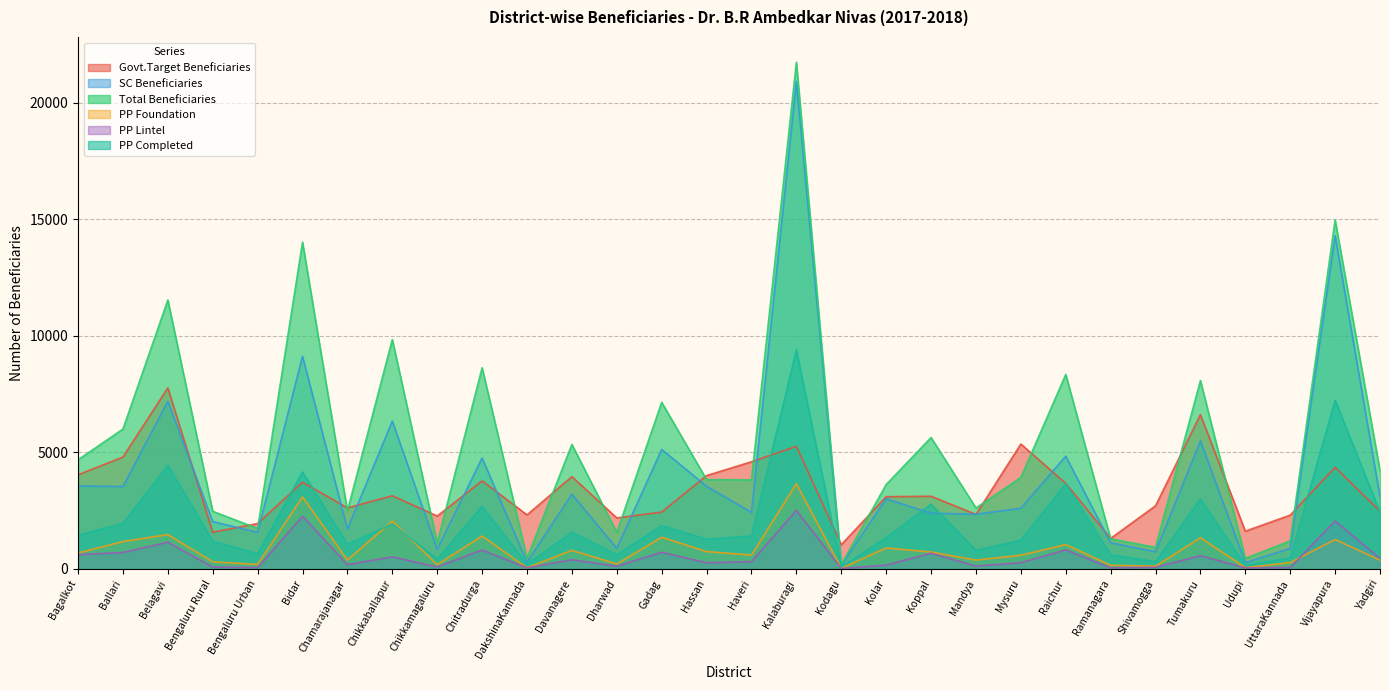

Reading left to right, list all the values displayed in this chart.

Govt.Target Beneficiaries: Bagalkot=4040	Ballari=4800	Belagavi=7770	Bengaluru Rural=1575	Bengaluru Urban=1950	Bidar=3720	Chamarajanagar=2620	Chikkaballapur=3140	Chikkamagaluru=2270	Chitradurga=3780	DakshinaKannada=2320	Davanagere=3960	Dharwad=2190	Gadag=2440	Hassan=4005	Haveri=4600	Kalaburagi=5260	Kodagu=1040	Kolar=3100	Koppal=3120	Mandya=2340	Mysuru=5360	Raichur=3672	Ramanagara=1310	Shivamogga=2710	Tumakuru=6620	Udupi=1620	UttaraKannada=2310	Vijayapura=4360	Yadgiri=2480
SC Beneficiaries: Bagalkot=3563	Ballari=3537	Belagavi=7190	Bengaluru Rural=2034	Bengaluru Urban=1570	Bidar=9125	Chamarajanagar=1707	Chikkaballapur=6346	Chikkamagaluru=845	Chitradurga=4760	DakshinaKannada=290	Davanagere=3207	Dharwad=885	Gadag=5128	Hassan=3549	Haveri=2428	Kalaburagi=20918	Kodagu=153	Kolar=3013	Koppal=2391	Mandya=2349	Mysuru=2604	Raichur=4838	Ramanagara=1125	Shivamogga=737	Tumakuru=5492	Udupi=268	UttaraKannada=887	Vijayapura=14300	Yadgiri=3098
Total Beneficiaries: Bagalkot=4685	Ballari=6002	Belagavi=11541	Bengaluru Rural=2473	Bengaluru Urban=1738	Bidar=14019	Chamarajanagar=2491	Chikkaballapur=9845	Chikkamagaluru=1113	Chitradurga=8634	DakshinaKannada=460	Davanagere=5343	Dharwad=1569	Gadag=7150	Hassan=3833	Haveri=3823	Kalaburagi=21738	Kodagu=192	Kolar=3623	Koppal=5640	Mandya=2617	Mysuru=3924	Raichur=8345	Ramanagara=1295	Shivamogga=927	Tumakuru=8085	Udupi=453	UttaraKannada=1205	Vijayapura=14971	Yadgiri=4217
PP Foundation: Bagalkot=684	Ballari=1178	Belagavi=1475	Bengaluru Rural=307	Bengaluru Urban=196	Bidar=3092	Chamarajanagar=385	Chikkaballapur=2053	Chikkamagaluru=187	Chitradurga=1414	DakshinaKannada=47	Davanagere=799	Dharwad=217	Gadag=1362	Hassan=747	Haveri=596	Kalaburagi=3654	Kodagu=32	Kolar=900	Koppal=728	Mandya=381	Mysuru=591	Raichur=1045	Ramanagara=160	Shivamogga=119	Tumakuru=1341	Udupi=58	UttaraKannada=273	Vijayapura=1262	Yadgiri=377
PP Lintel: Bagalkot=614	Ballari=707	Belagavi=1150	Bengaluru Rural=82	Bengaluru Urban=61	Bidar=2264	Chamarajanagar=187	Chikkaballapur=520	Chikkamagaluru=87	Chitradurga=817	DakshinaKannada=48	Davanagere=397	Dharwad=118	Gadag=719	Hassan=267	Haveri=315	Kalaburagi=2517	Kodagu=19	Kolar=164	Koppal=678	Mandya=124	Mysuru=268	Raichur=822	Ramanagara=50	Shivamogga=73	Tumakuru=571	Udupi=49	UttaraKannada=64	Vijayapura=2061	Yadgiri=454
PP Completed: Bagalkot=1453	Ballari=1952	Belagavi=4443	Bengaluru Rural=1193	Bengaluru Urban=657	Bidar=4160	Chamarajanagar=1055	Chikkaballapur=1936	Chikkamagaluru=423	Chitradurga=2690	DakshinaKannada=208	Davanagere=1568	Dharwad=606	Gadag=1860	Hassan=1279	Haveri=1414	Kalaburagi=9396	Kodagu=85	Kolar=1343	Koppal=2780	Mandya=799	Mysuru=1230	Raichur=3661	Ramanagara=605	Shivamogga=316	Tumakuru=2996	Udupi=157	UttaraKannada=472	Vijayapura=7232	Yadgiri=2433